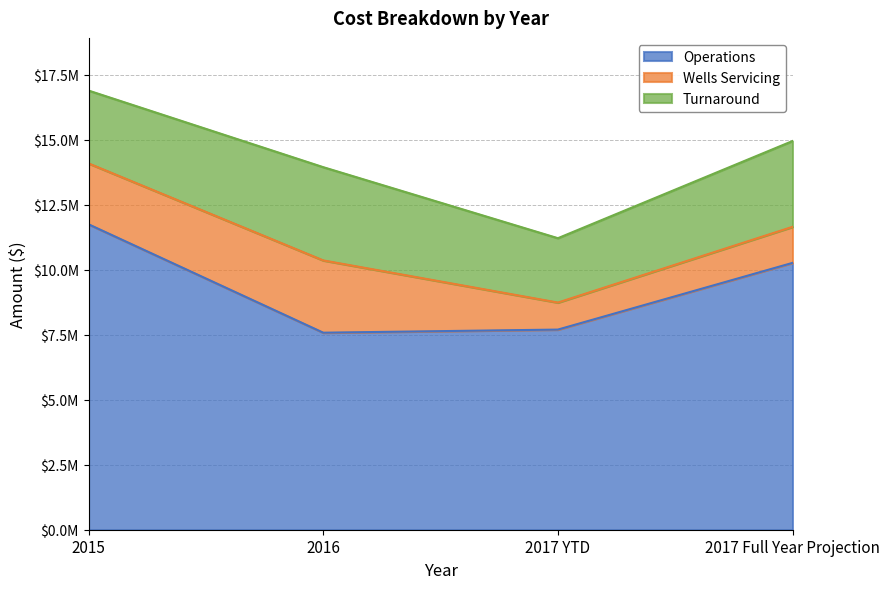

Between 2016 and 2017 Full Year Projection, which series saw the biggest shift?

Operations